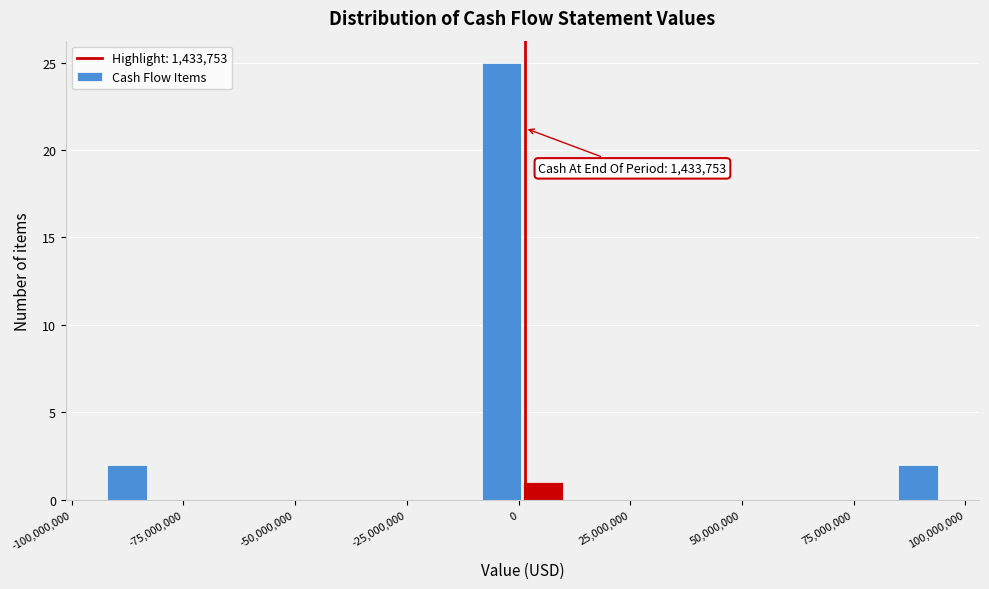

Around what value on the x-axis is the tallest bar? Give the approximate position of its centre, as read against the axis.

-5000000